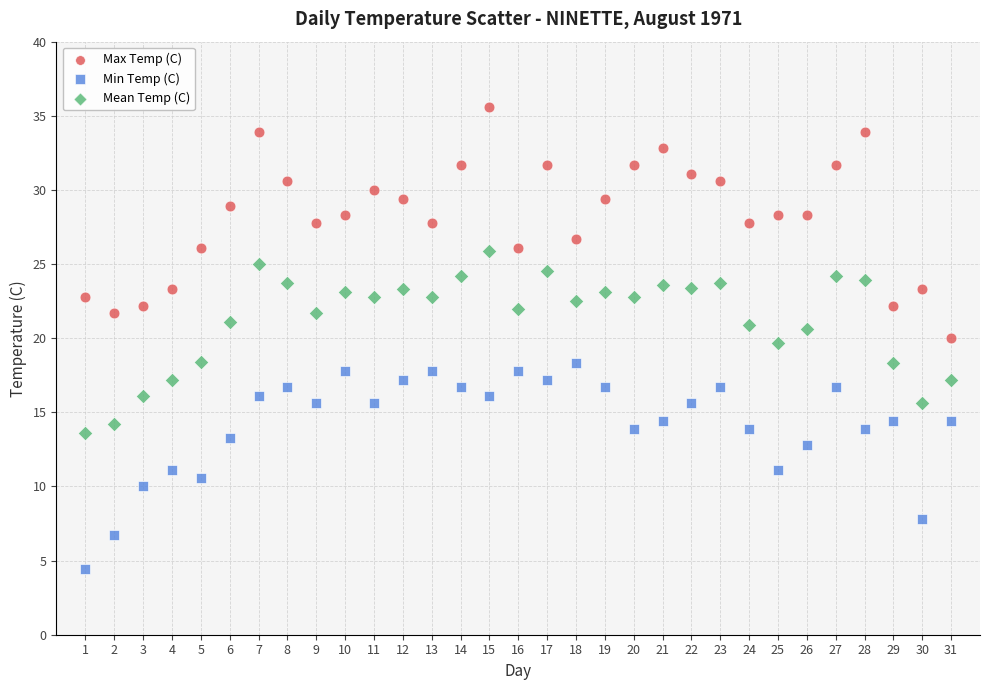

Which series reaches the minimum Y coordinate?

Min Temp (C)